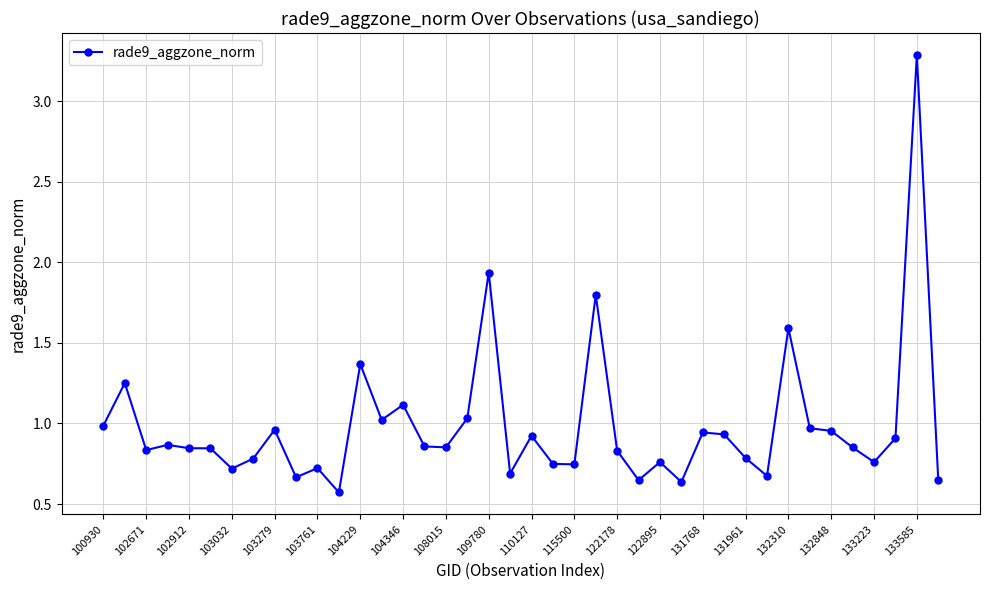

What is the maximum value shown in the chart?

3.3